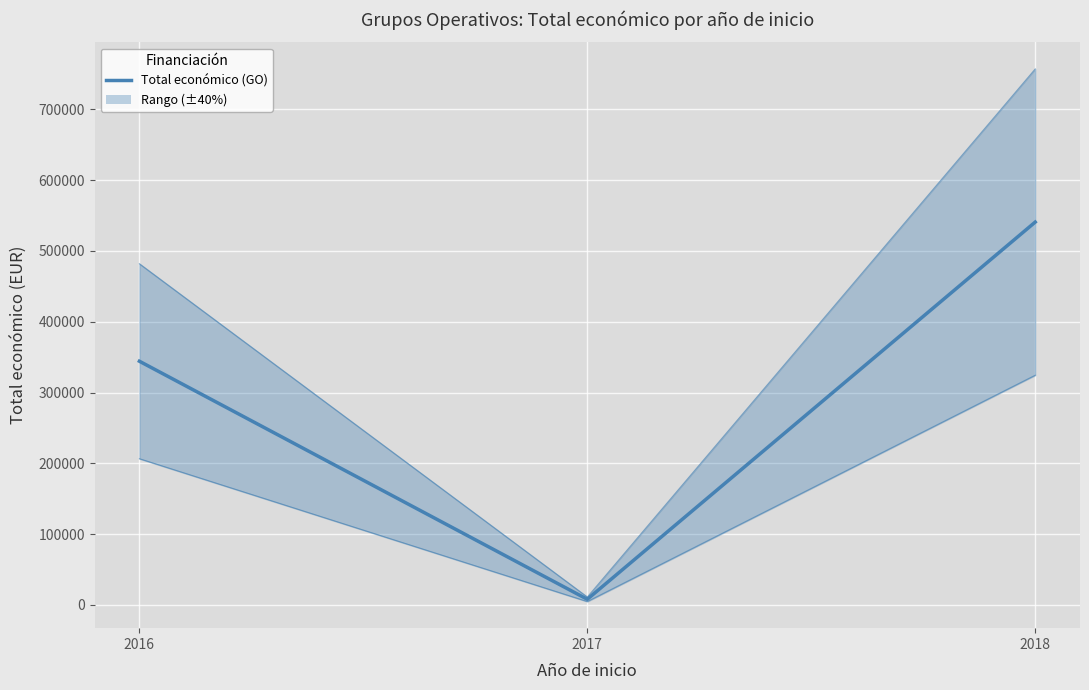

Reading left to right, extract all data points from this chart.

2016=344243	2017=7980	2018=540783